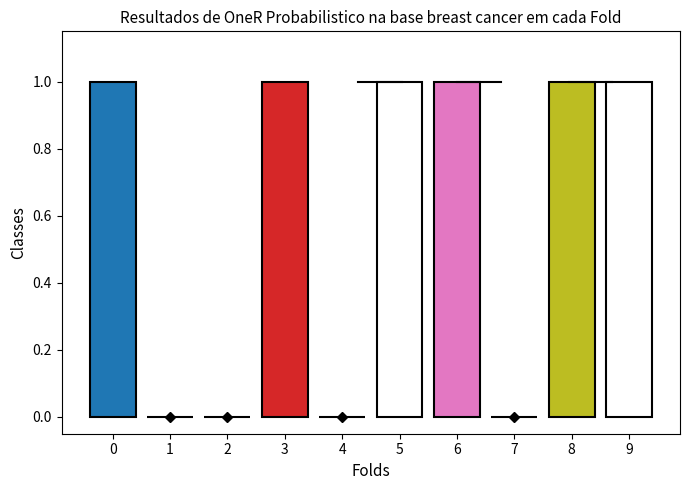

What is the sum of all values?

6